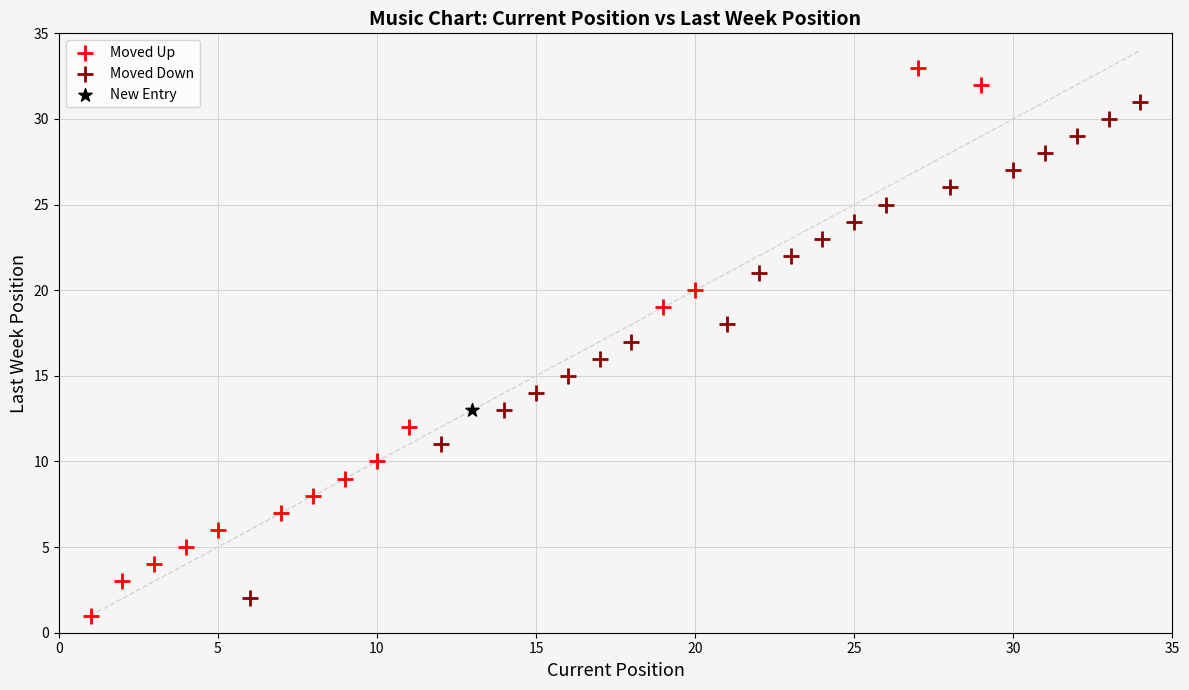

What are all the series names shown in the legend?

Moved Up, Moved Down, New Entry